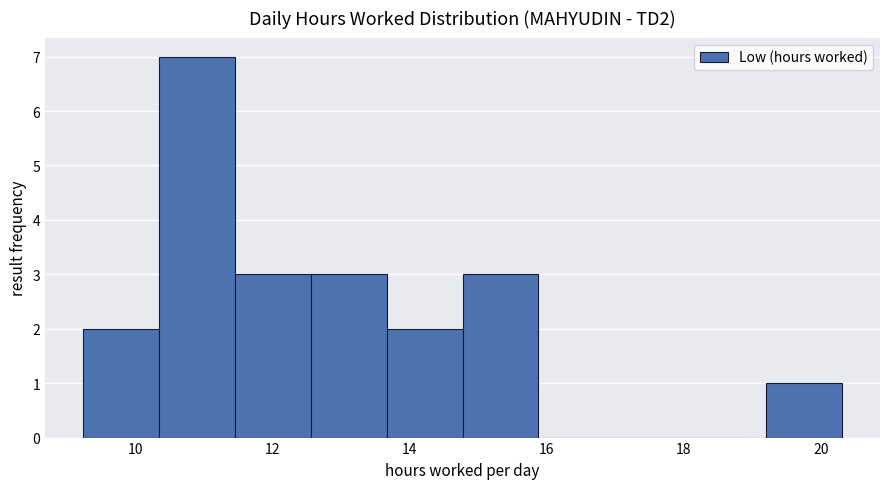

Reading left to right, transcribe this chart: for each bar, give the range it covers on the x-axis and its height. Neither the bar edges nor the heights are printed on the chart, so give them approximately, as read against the axes.

9.2 to 10.4: 2
10.4 to 11.4: 7
11.4 to 12.6: 3
12.6 to 13.6: 3
13.6 to 14.8: 2
14.8 to 15.8: 3
15.8 to 17.0: 0
17.0 to 18.0: 0
18.0 to 19.2: 0
19.2 to 20.4: 1